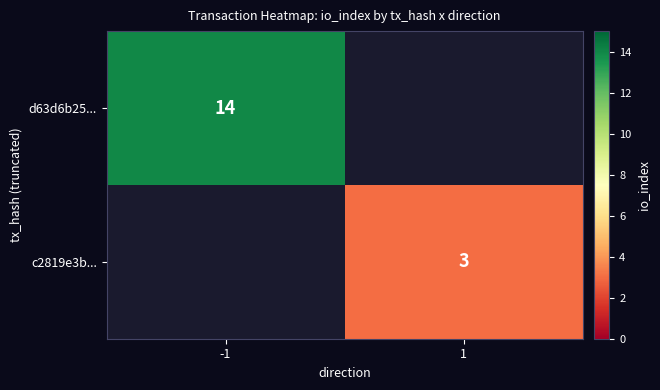

Is it true that d63d6b25... equals 22 at -1?

False